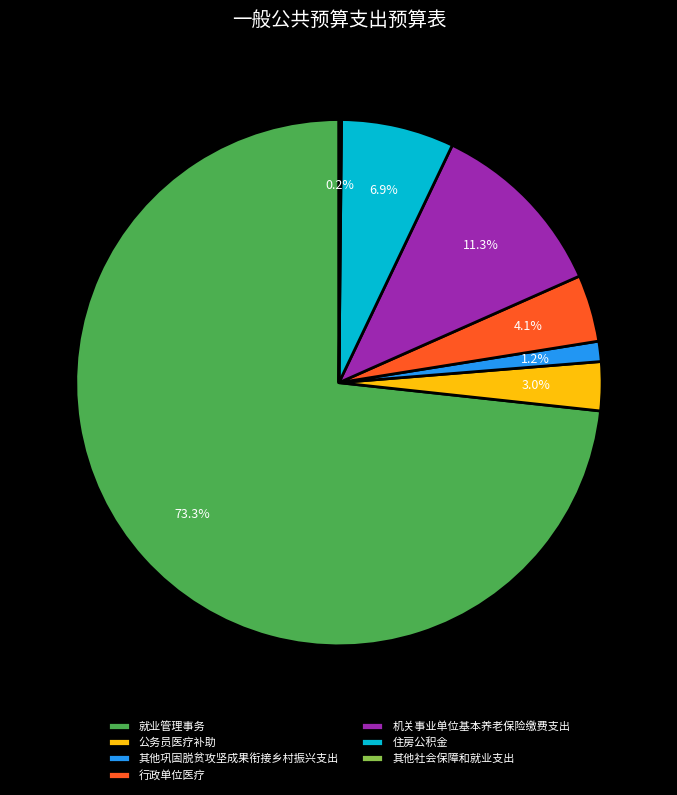

Which category has the biggest portion of the pie?

就业管理事务